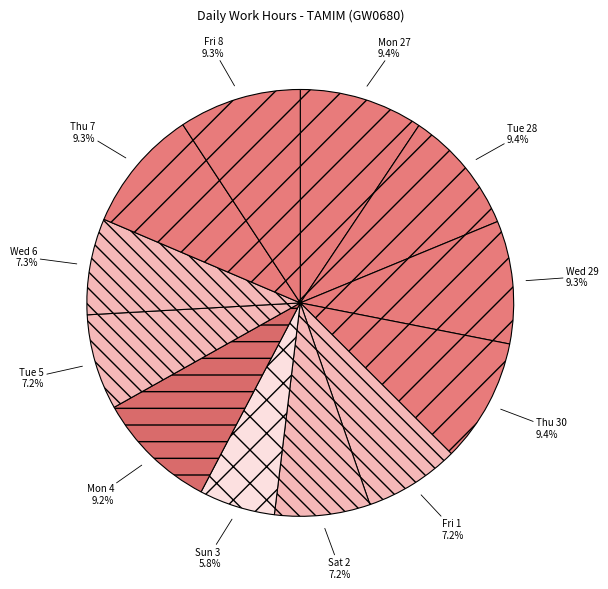

Is it true that Tue 5 is 7% of the pie?

True